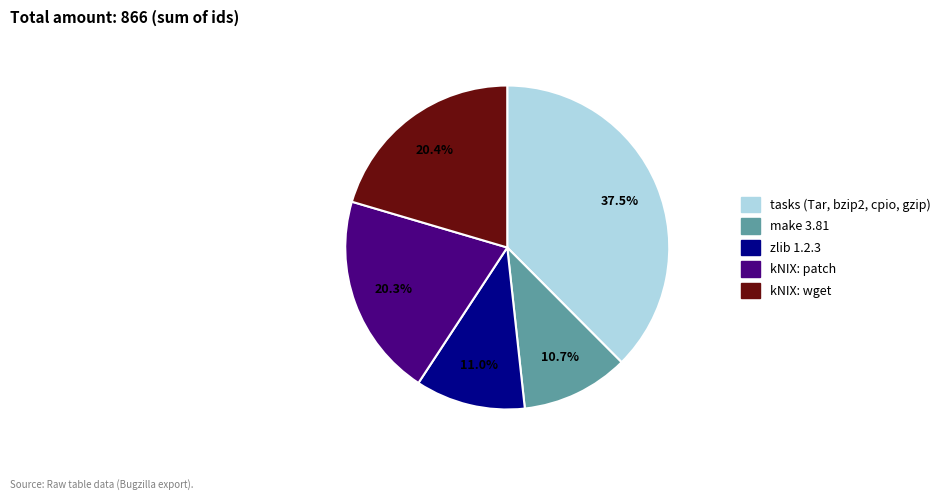

Does any single category account for the majority?

No